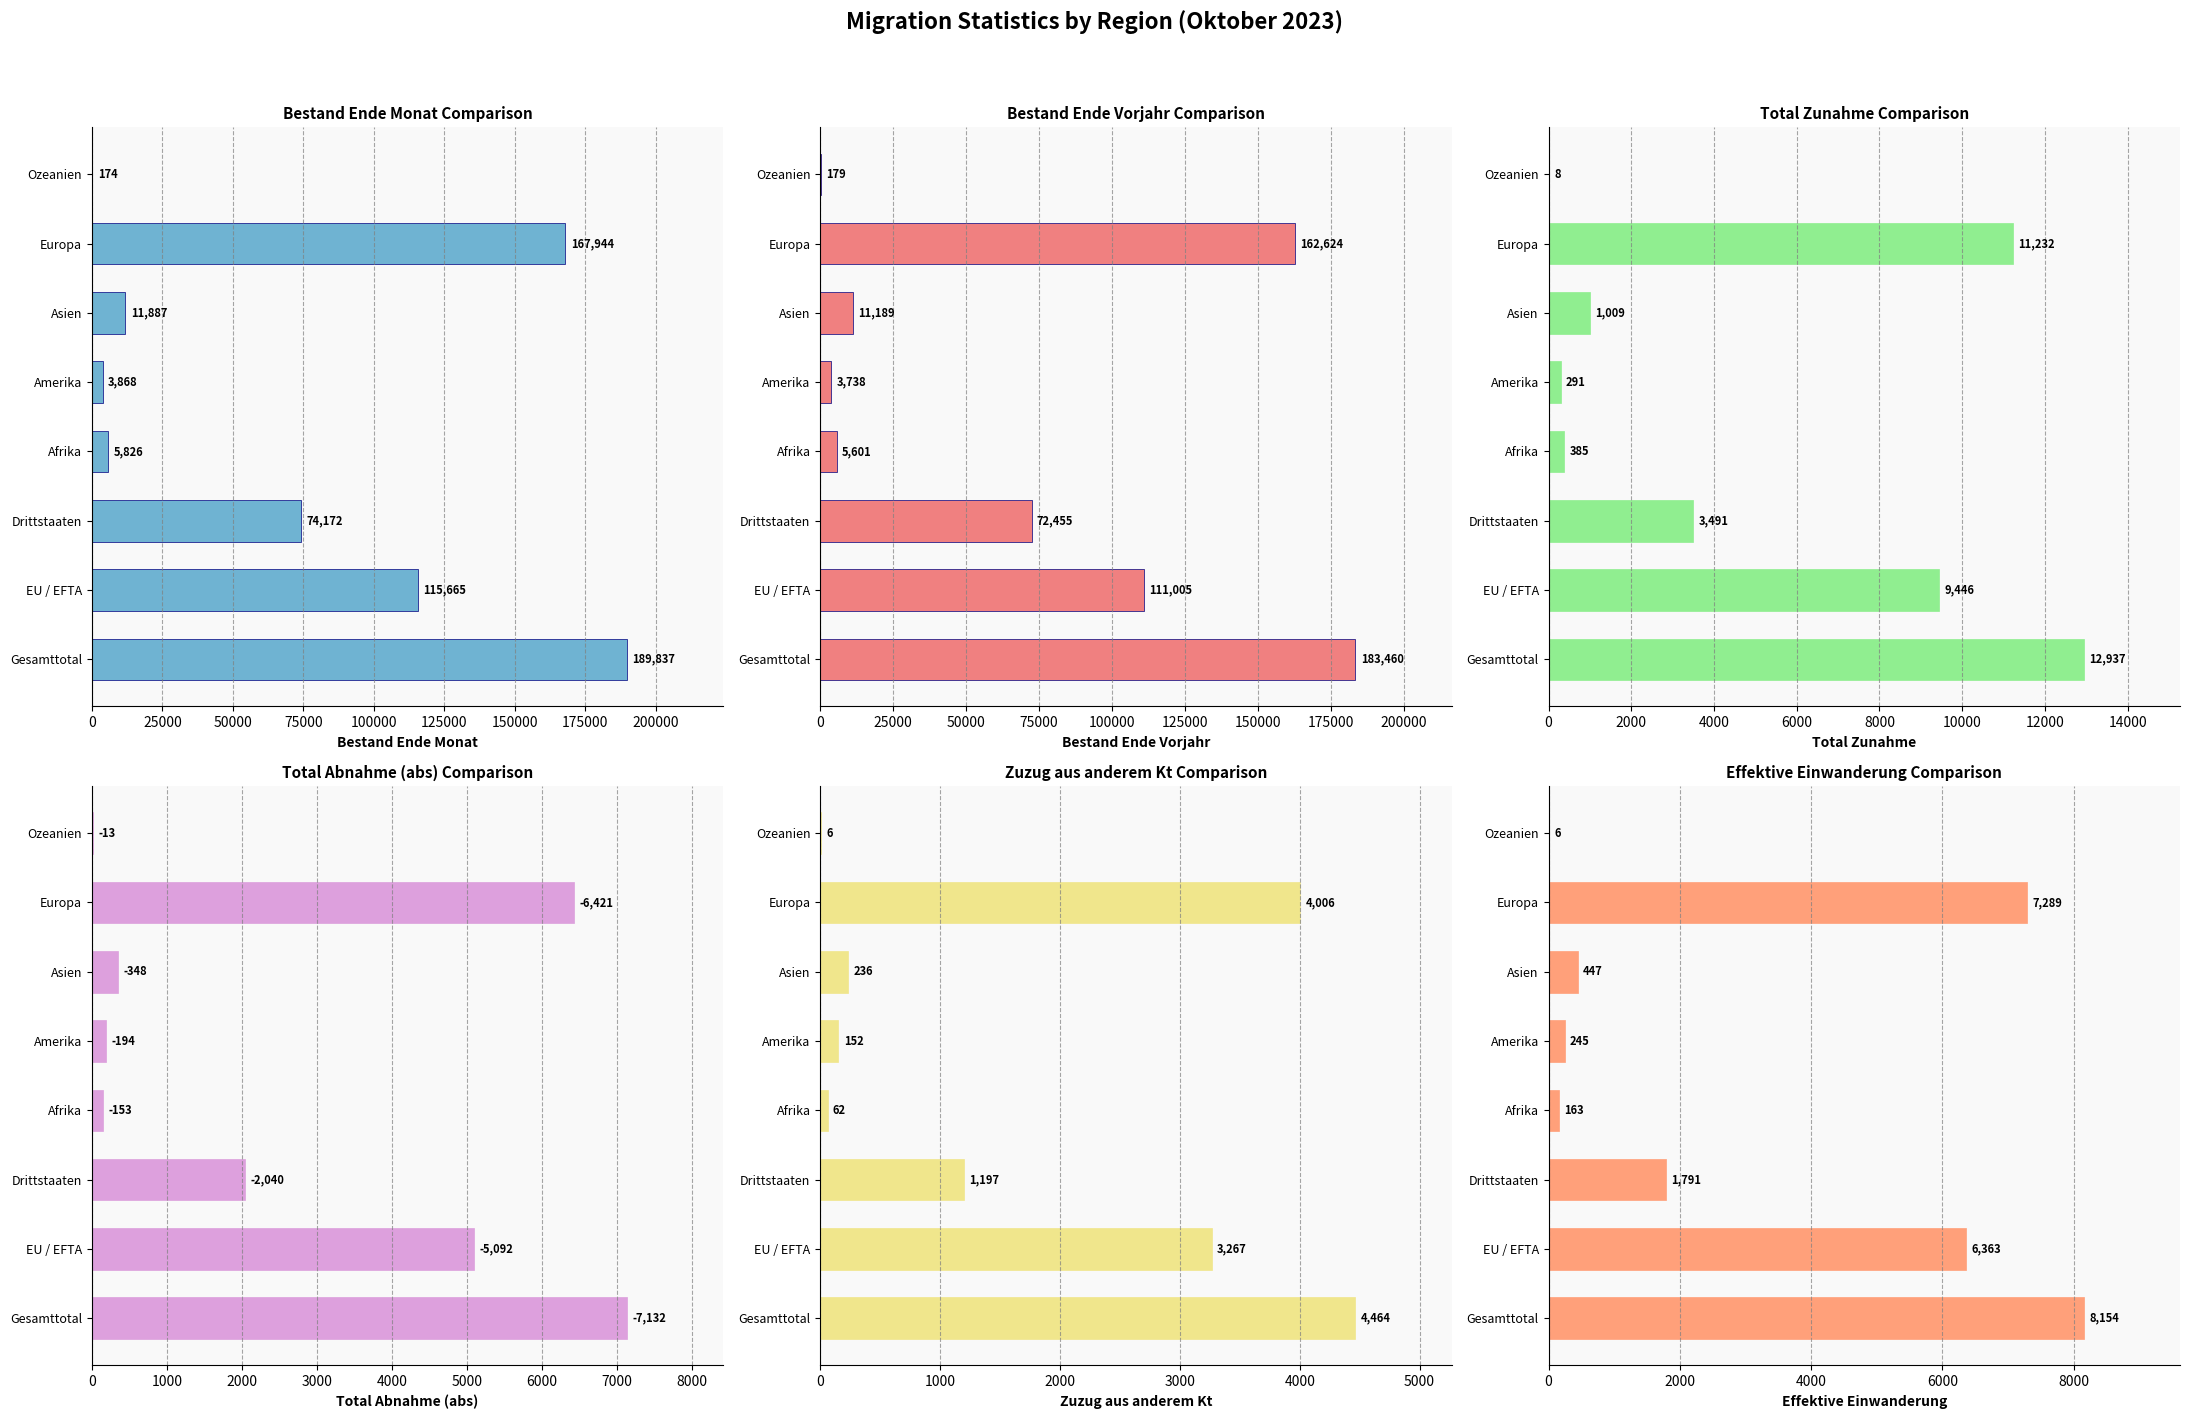

How many bars are there in total?

48